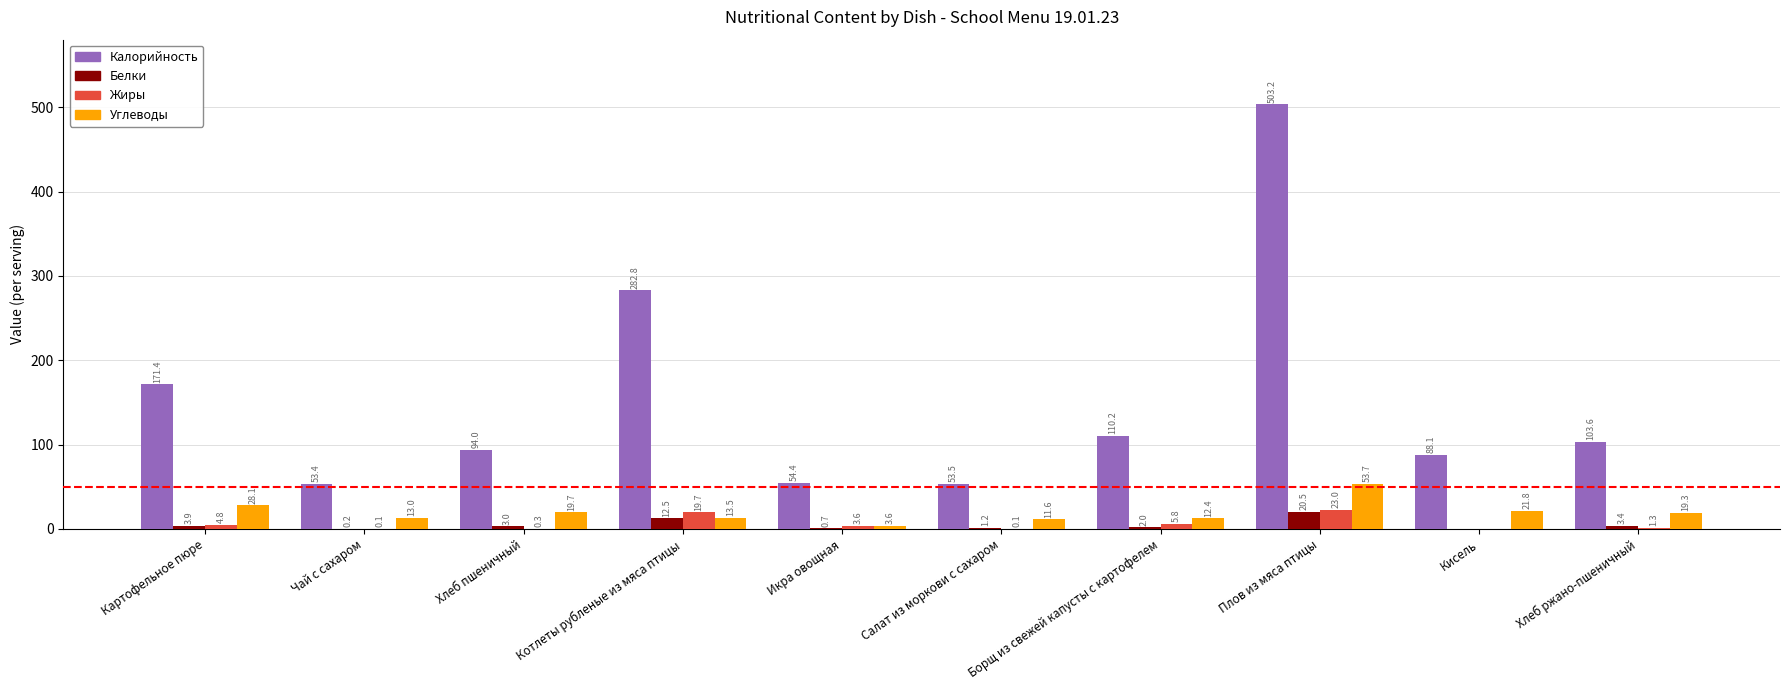

What is the sum of the Углеводы values at Хлеб ржано-пшеничный and Икра овощная?

22.9